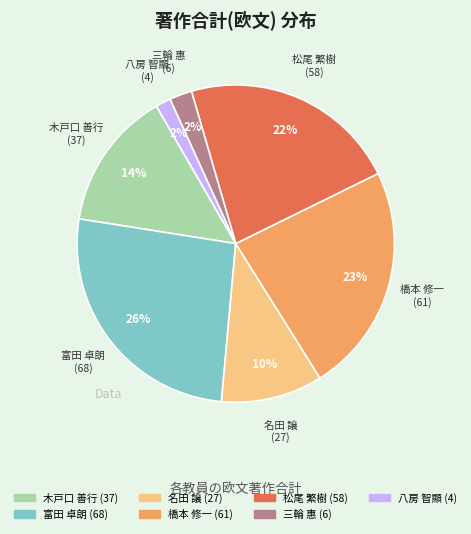

Is the sum of 松尾 繁樹 and 八房 智顯 greater than half?

No